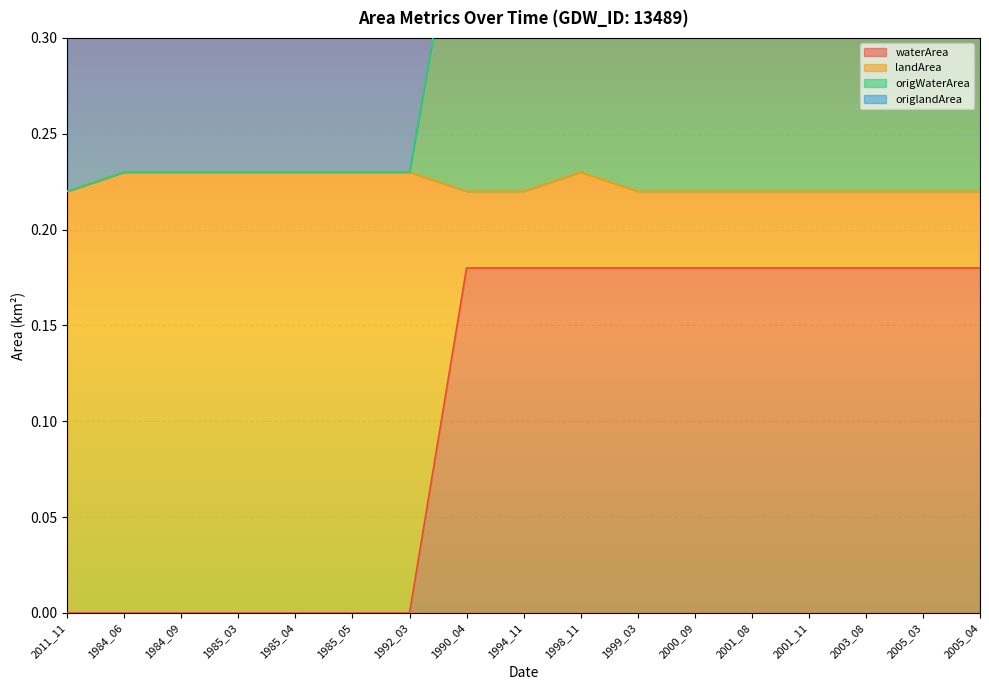

True or false: waterArea and landArea cross at least once.

False